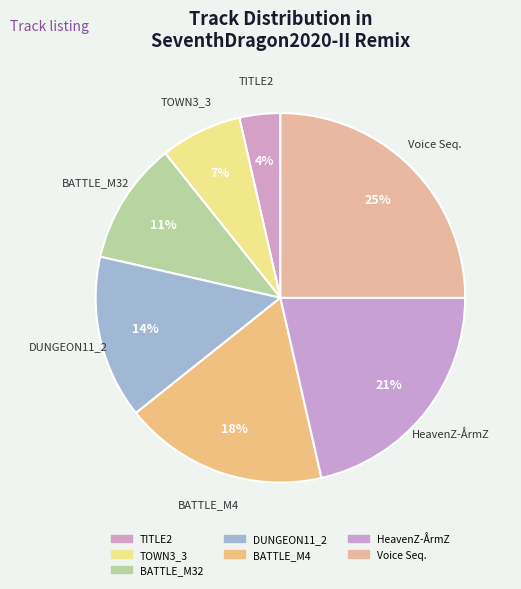

How many segments does this pie chart have?

7